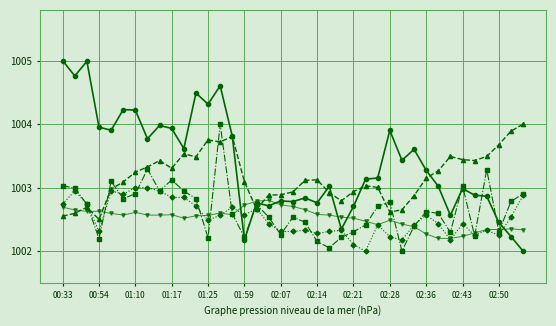

What is the minimum value shown in the chart?

1002.0